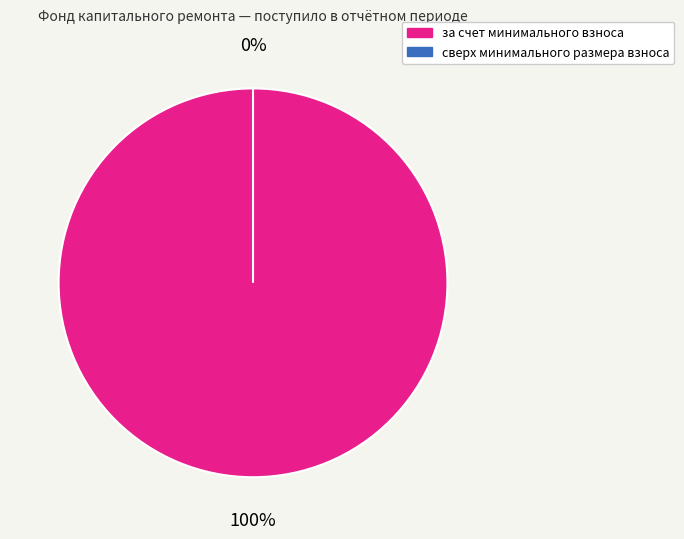

Which slice is the largest?

за счет минимального взноса